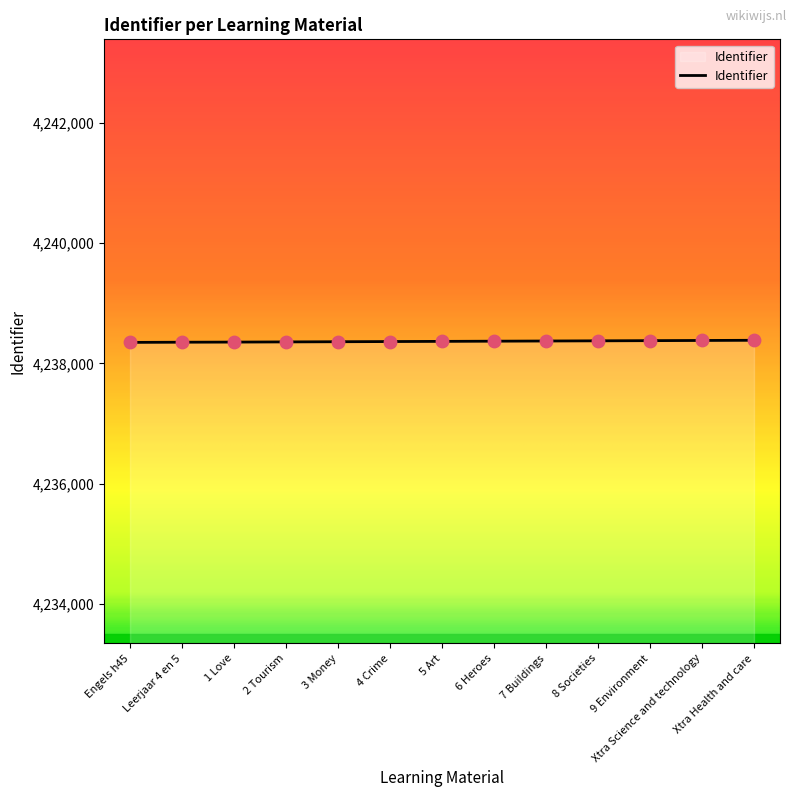

Approximately how many times larger is the value at 1 Love compared to 8 Societies?

1.0